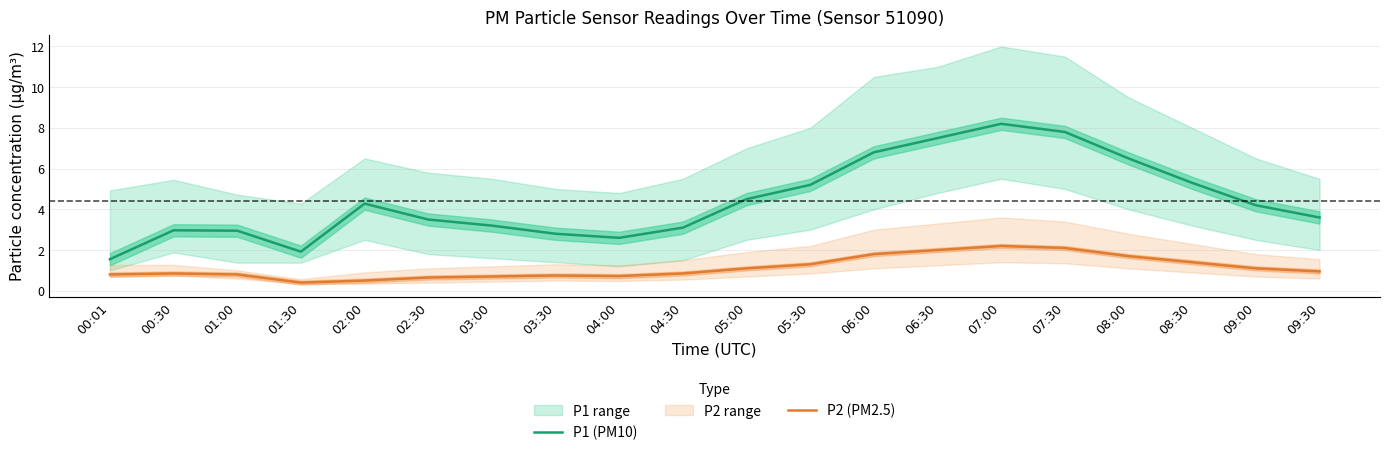

At which category is the sum across all series the highest?

07:00